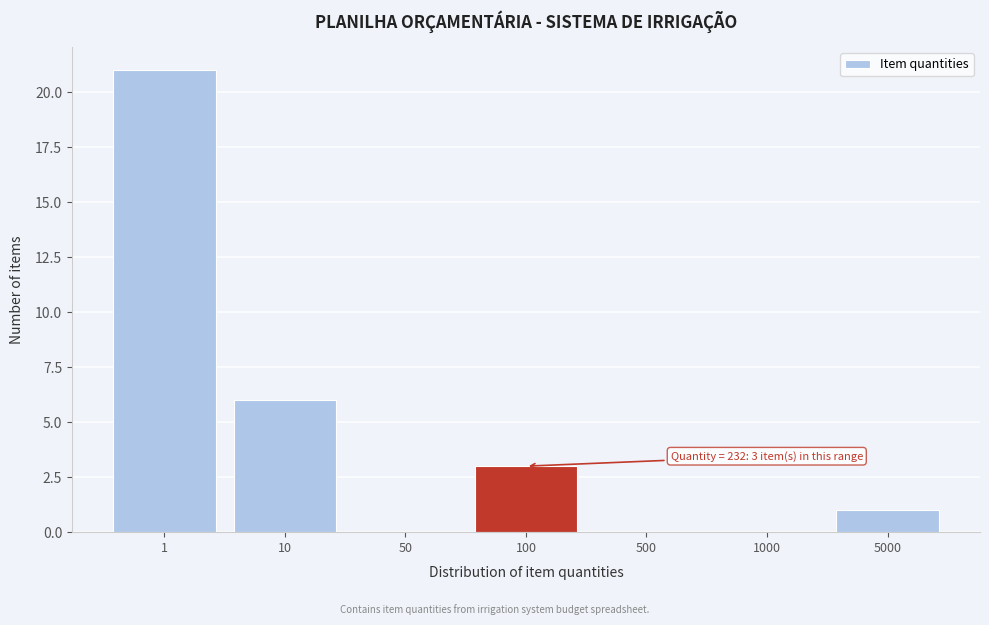

Reading left to right, what are all the values shown in this chart?

1=21	10=6	50=0	100=3	500=0	1000=0	5000=1